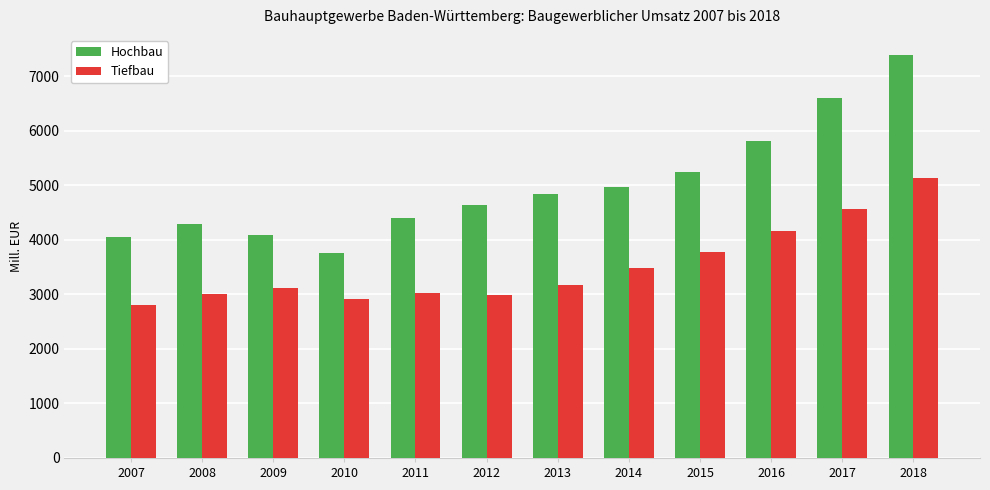

What is the difference between the second highest and minimum values in the Tiefbau series?

1758